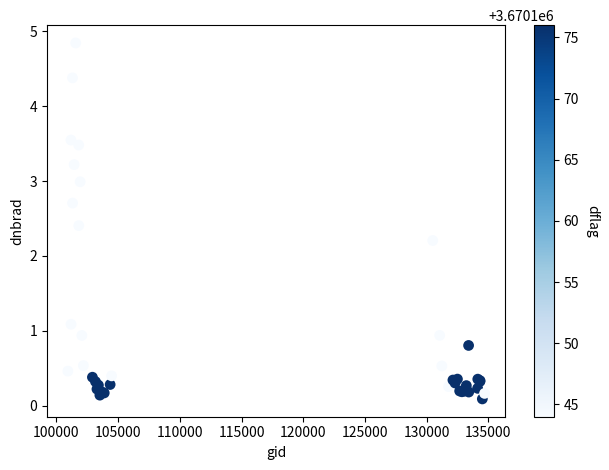

What Y value in the scatter plot is closest to 2?

2.2